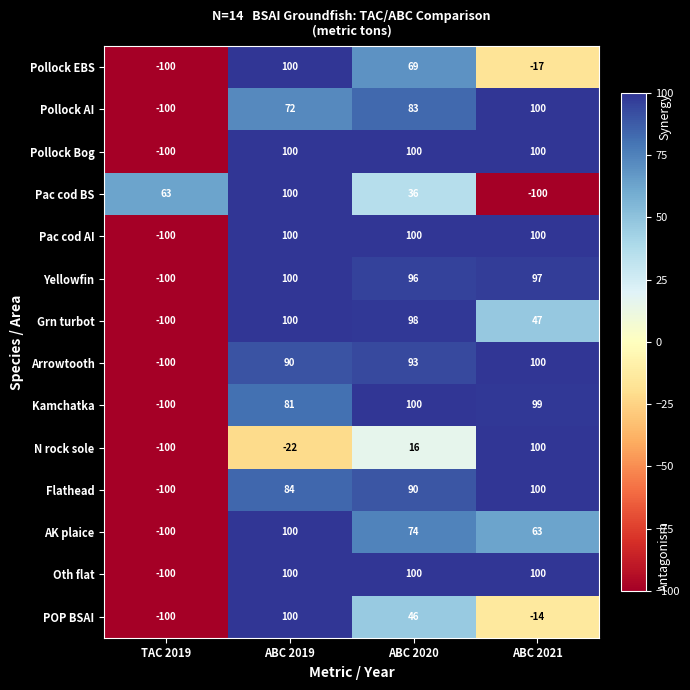

Is the value of Kamchatka at ABC 2019 greater than the value of Pollock AI at ABC 2019?

Yes